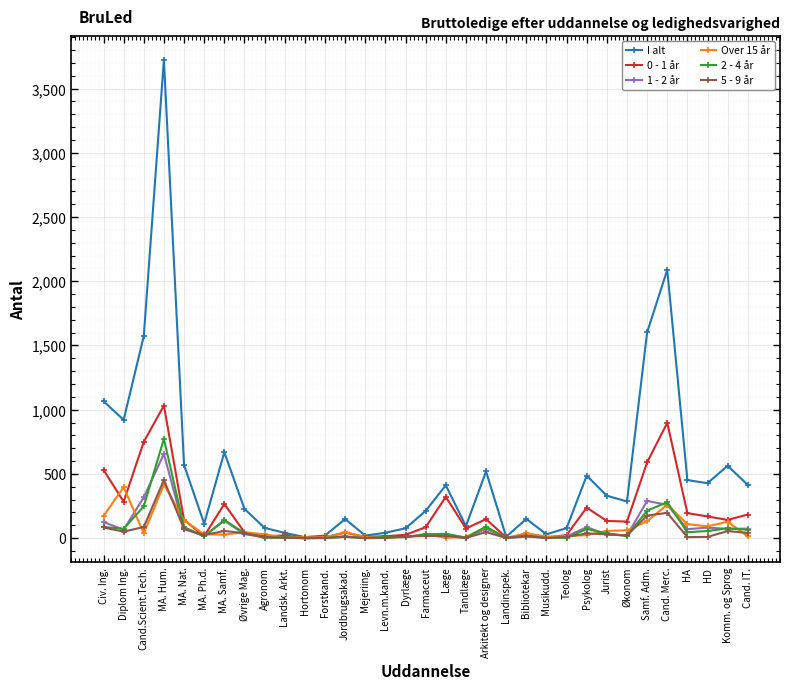

What are all the series names shown in the legend?

I alt, 0 - 1 år, 1 - 2 år, Over 15 år, 2 - 4 år, 5 - 9 år